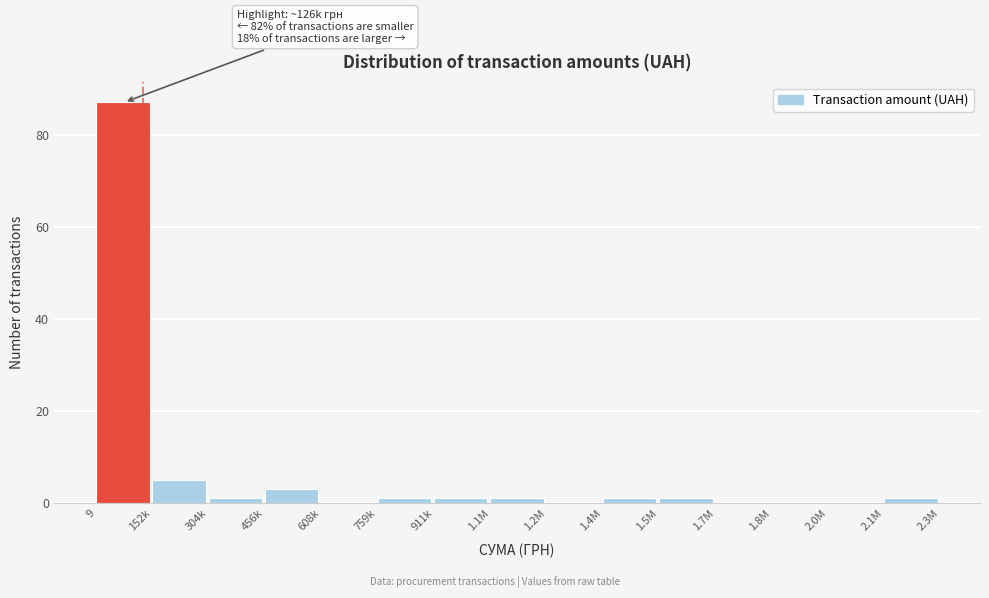

Reading left to right, list all the values displayed in this chart.

9=87	152k=5	304k=1	456k=3	608k=0	759k=1	911k=1	1.1M=1	1.2M=0	1.4M=1	1.5M=1	1.7M=0	1.8M=0	2.0M=0	2.1M=1